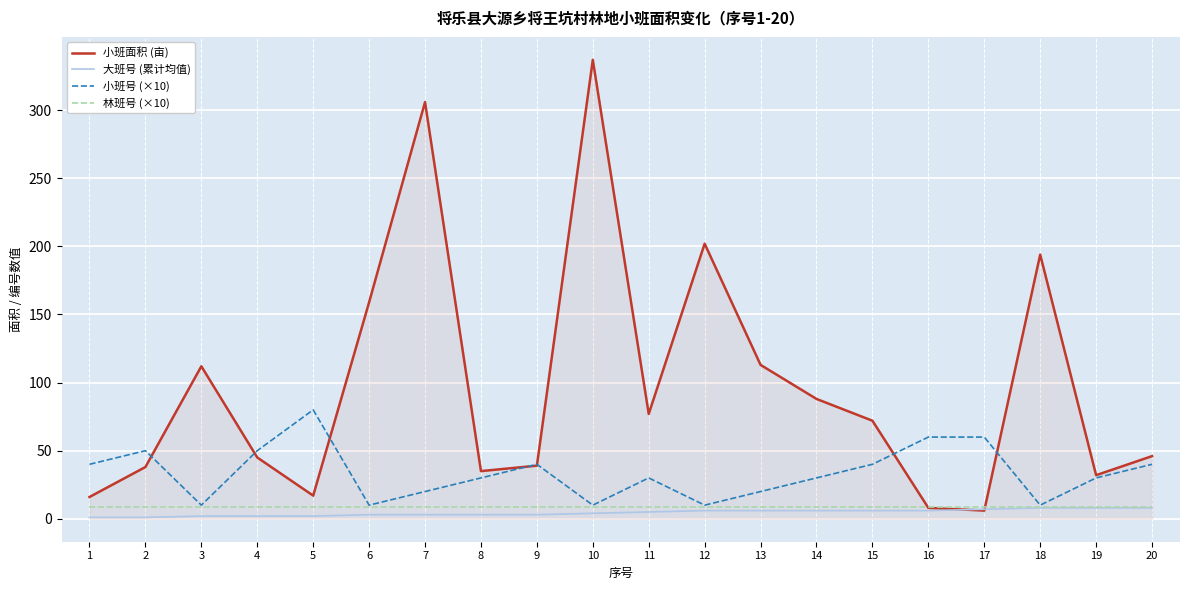

What are all the series names shown in the legend?

小班面积 (亩), 大班号 (累计均值), 小班号 (×10), 林班号 (×10)